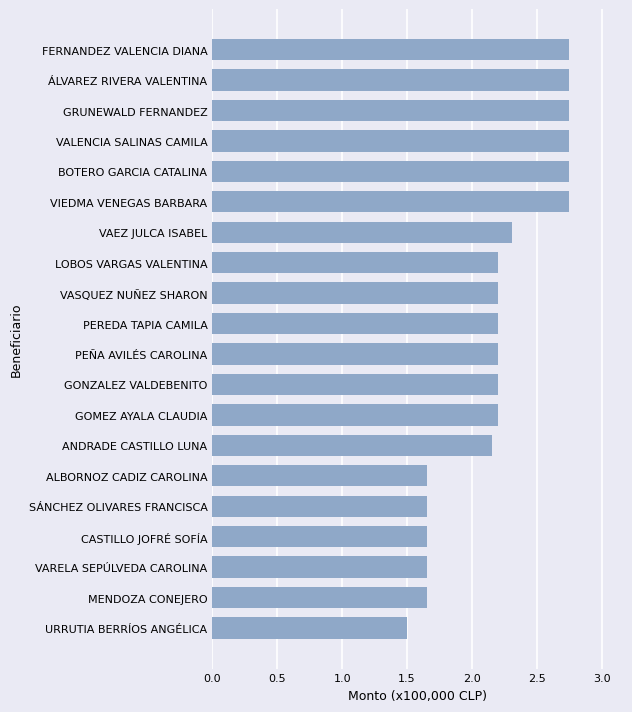

Which category has the lowest value across all series?

URRUTIA BERRÍOS ANGÉLICA